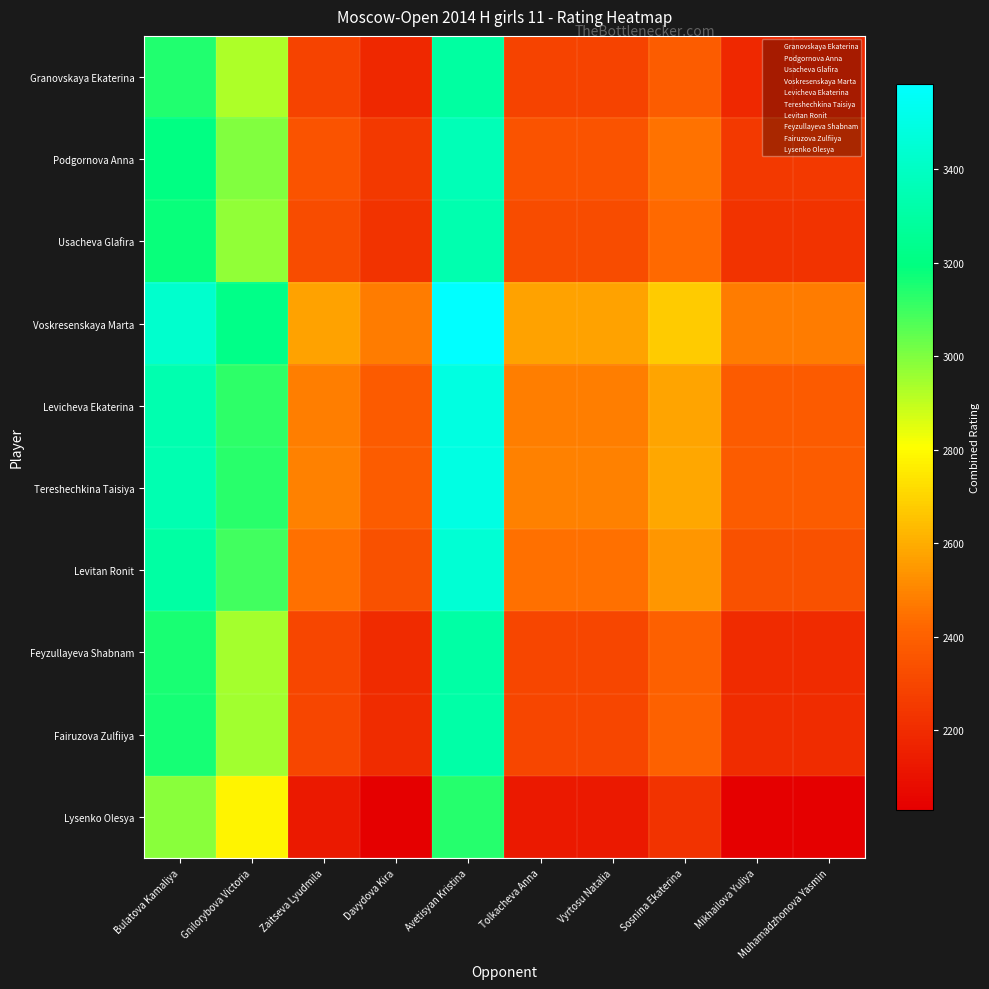

What is the difference between the highest and lowest values at Mikhailova Yuliya?

443